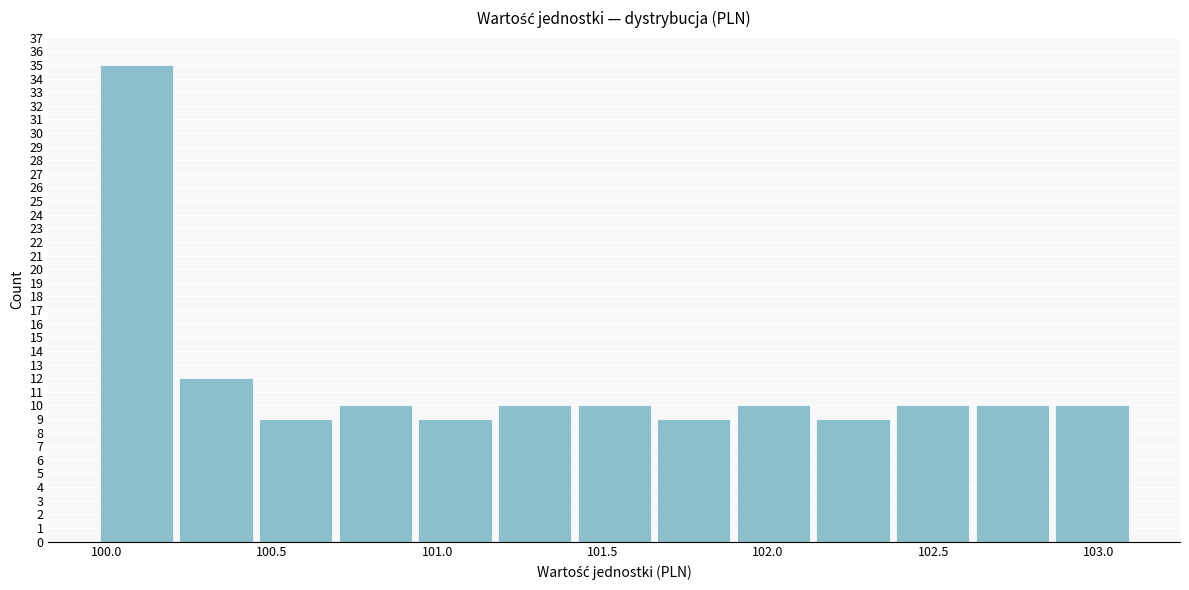

Reading left to right, transcribe this chart: for each bar, give the range it covers on the x-axis and its height. Neither the bar edges nor the heights are printed on the chart, so give them approximately, as read against the axes.

99.95 to 100.20: 35
100.20 to 100.45: 12
100.45 to 100.70: 9
100.70 to 100.95: 10
100.95 to 101.15: 9
101.15 to 101.40: 10
101.40 to 101.65: 10
101.65 to 101.90: 9
101.90 to 102.15: 10
102.15 to 102.40: 9
102.40 to 102.60: 10
102.60 to 102.85: 10
102.85 to 103.10: 10